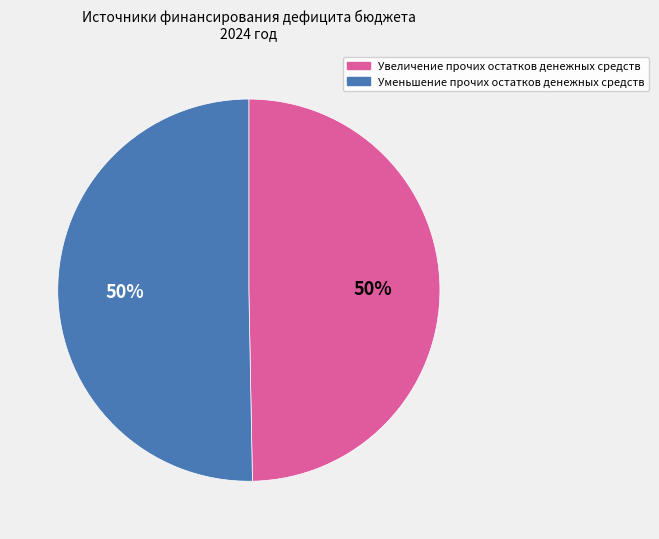

Is the sum of Уменьшение прочих остатков денежных средств and Увеличение прочих остатков денежных средств greater than half?

Yes